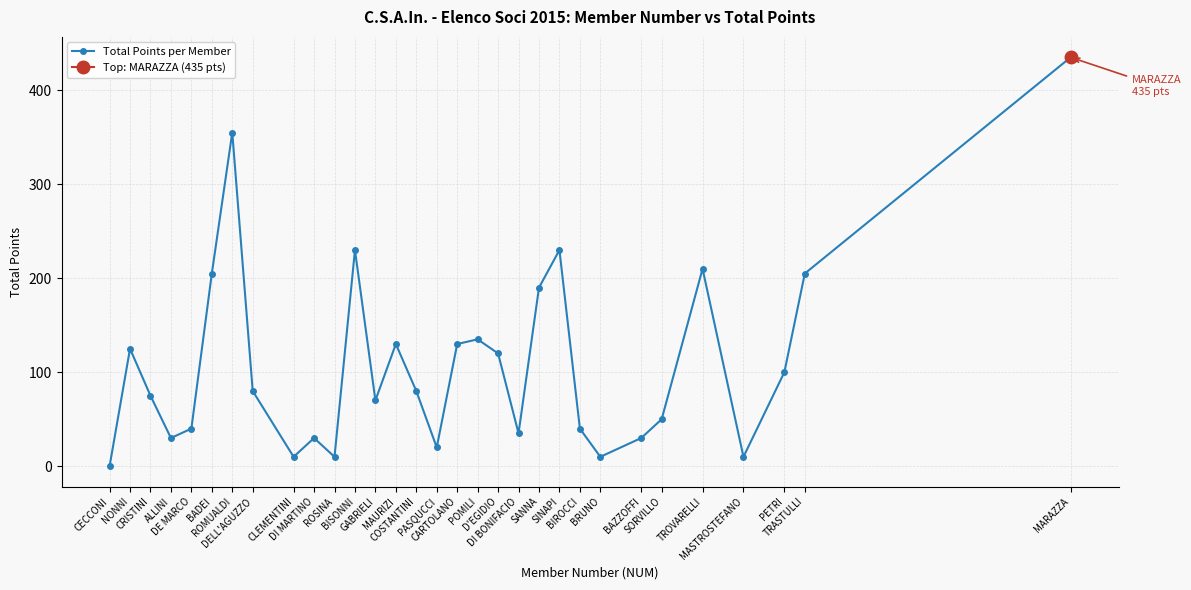

What is the difference between the maximum and second lowest values?

425